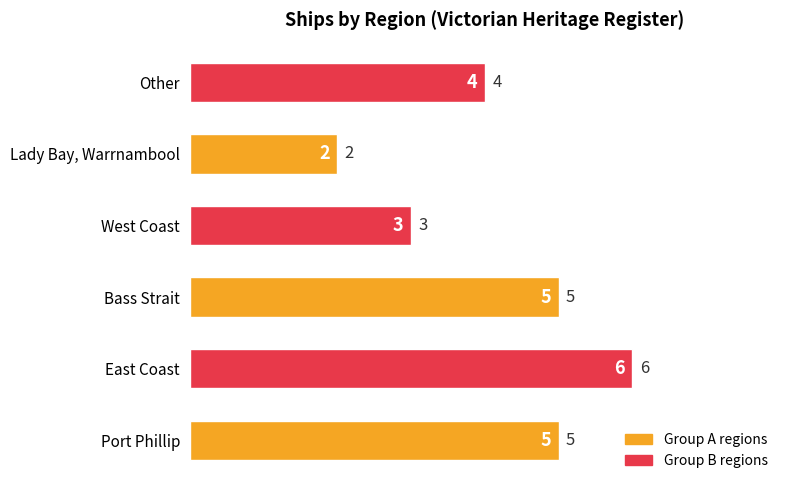

Is it true that the value at West Coast is 4?

False